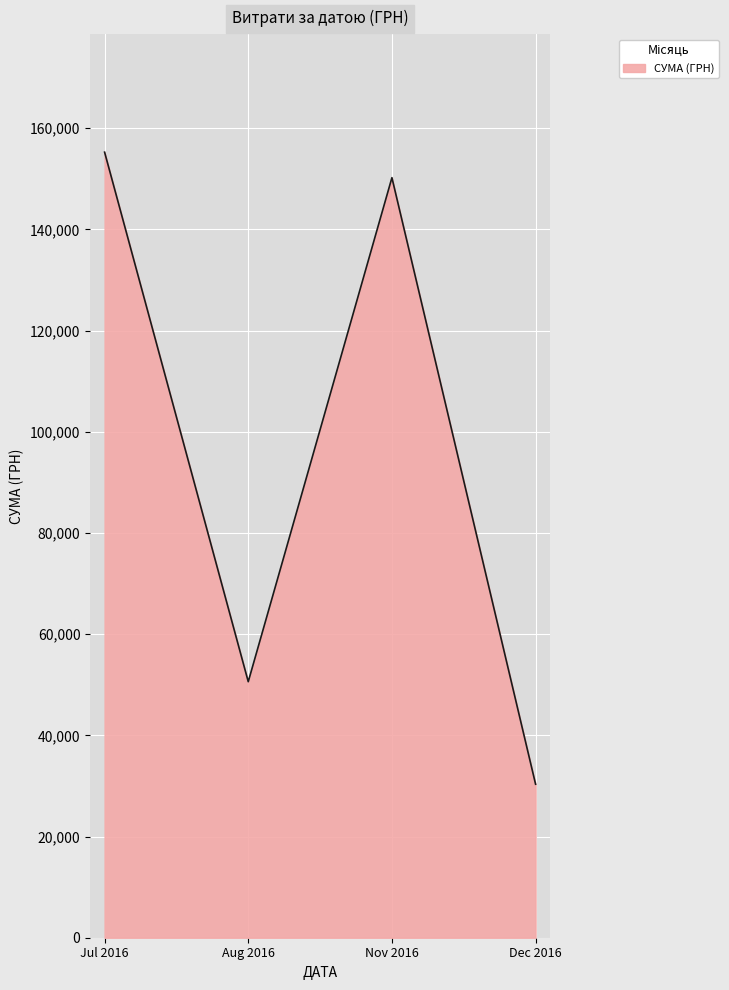

What is the average value?

96605.1